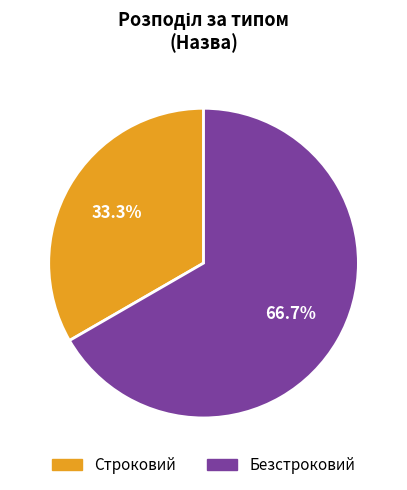

Which has a higher value, Строковий or Безстроковий?

Безстроковий